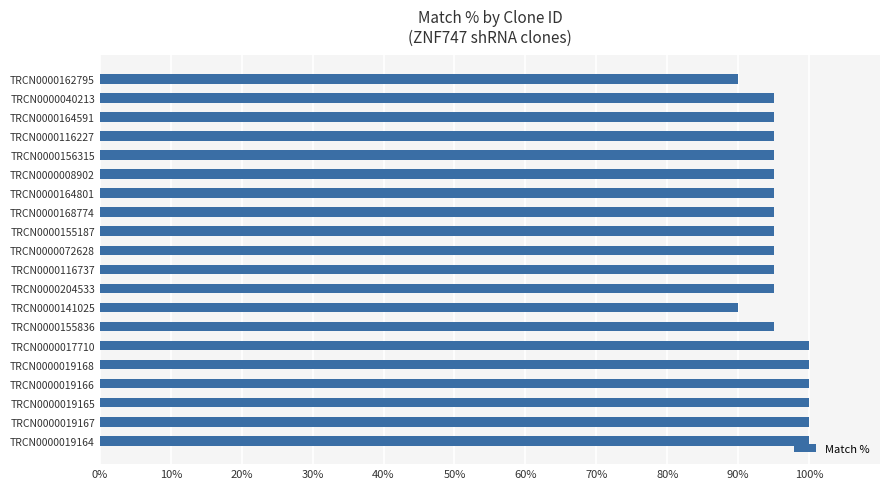

What is the minimum value shown in the chart?

90